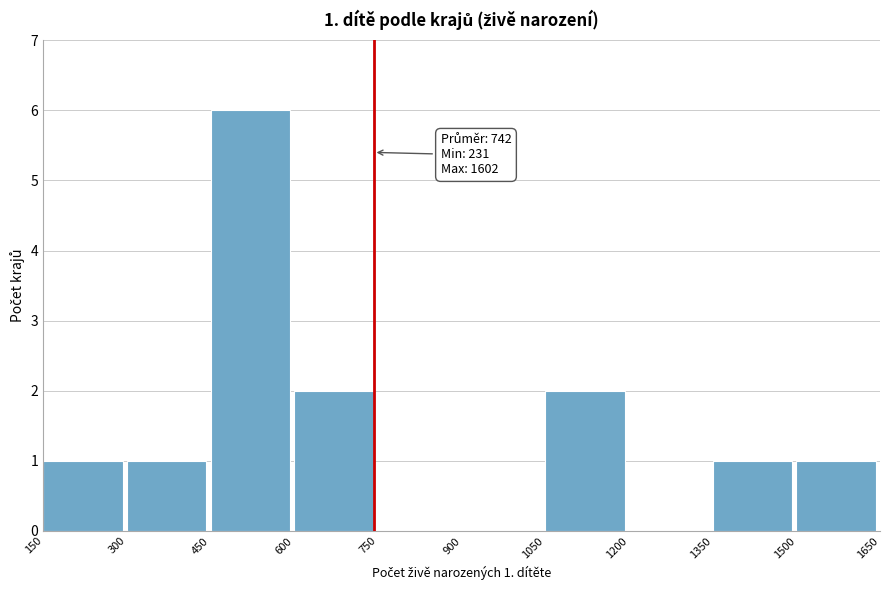

Over which range of the x-axis is the bar tallest?

450 to 600